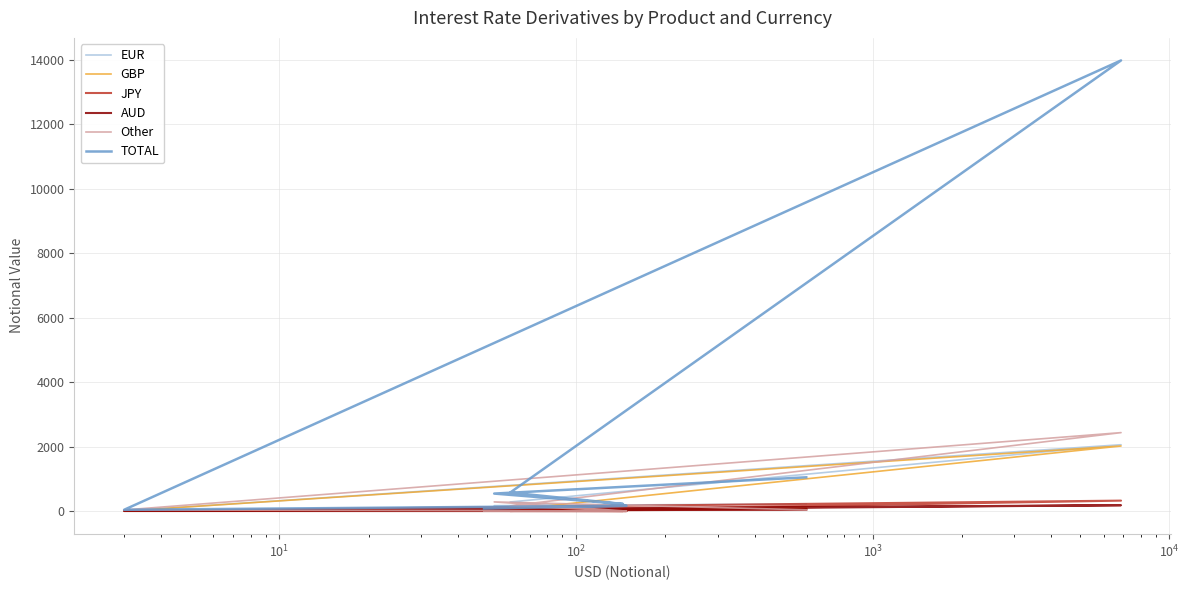

What is the sum of all Other values?

2956